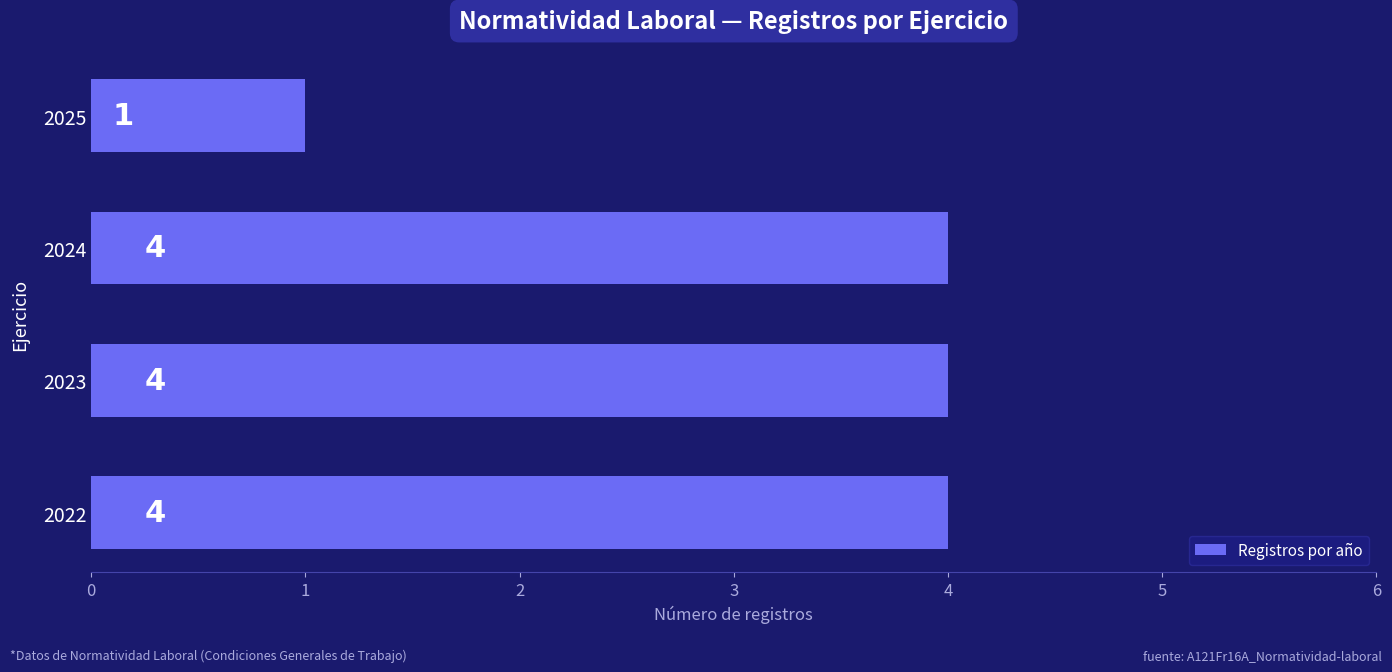

What is the difference between the maximum and minimum values?

3